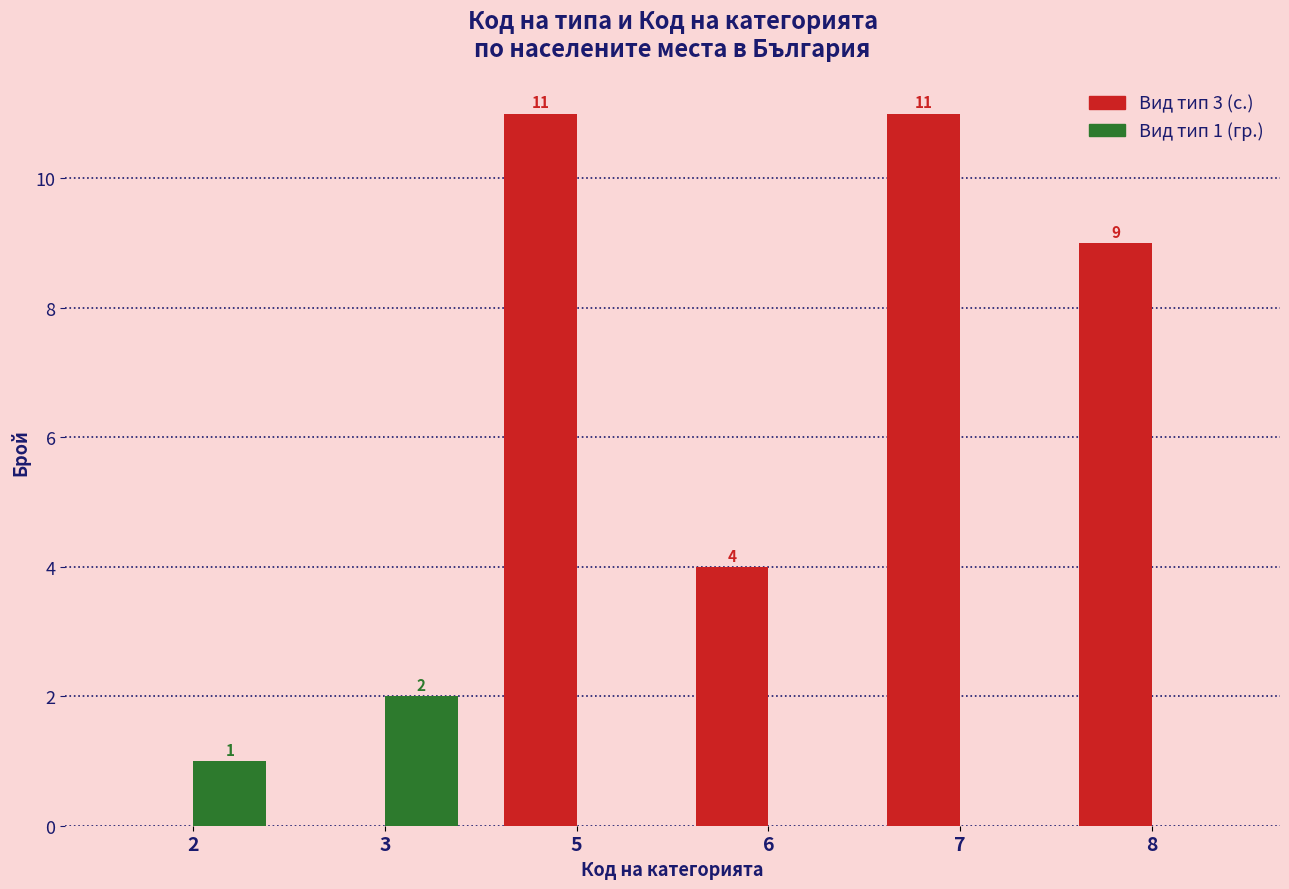

What is the sum of the Вид тип 3 (с.) values at 7 and 6?

15